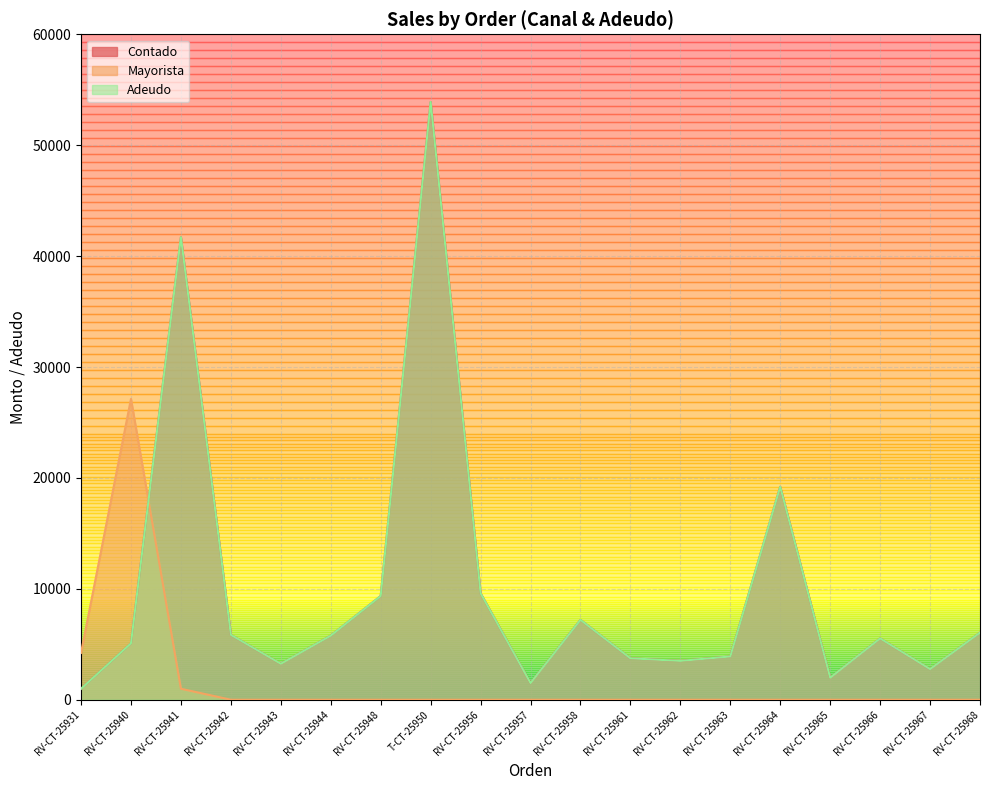

At how many categories does at least one series exceed 34650?

2